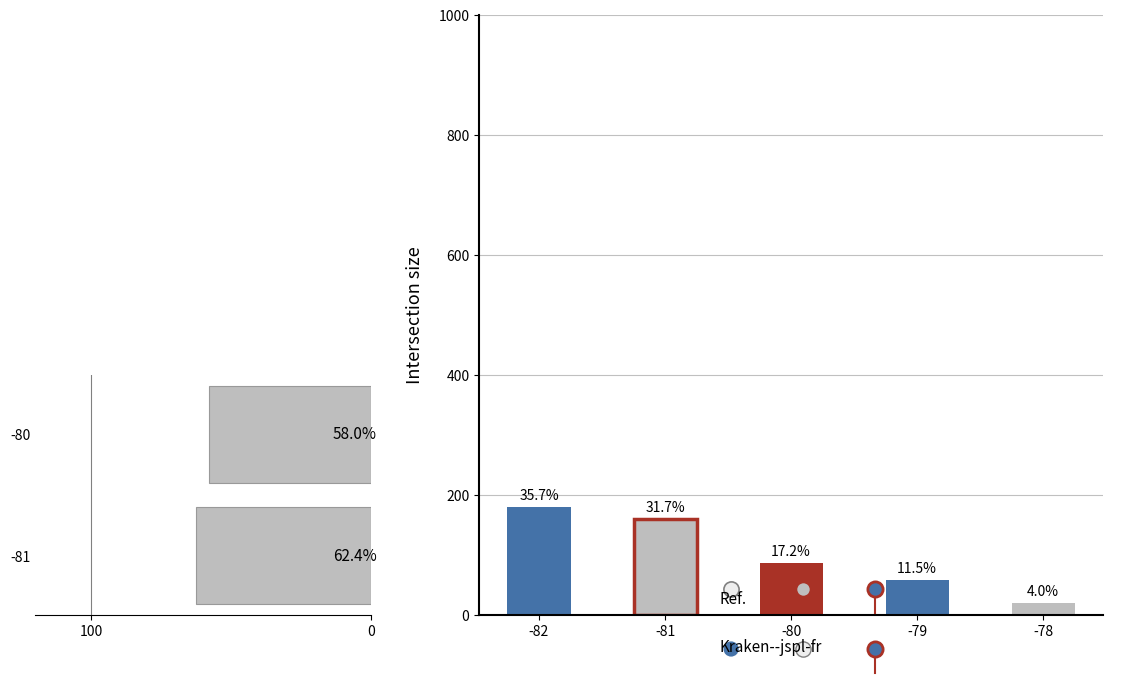

What is the ratio of the value at -80 to the value at -81?

0.9